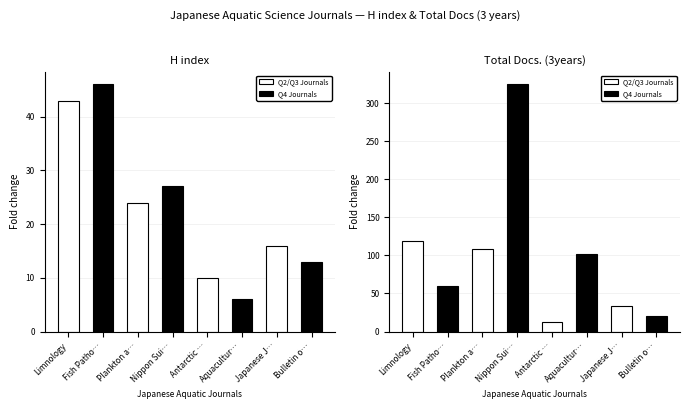

What position from the right is Nippon Suisan Gakkaishi?

5